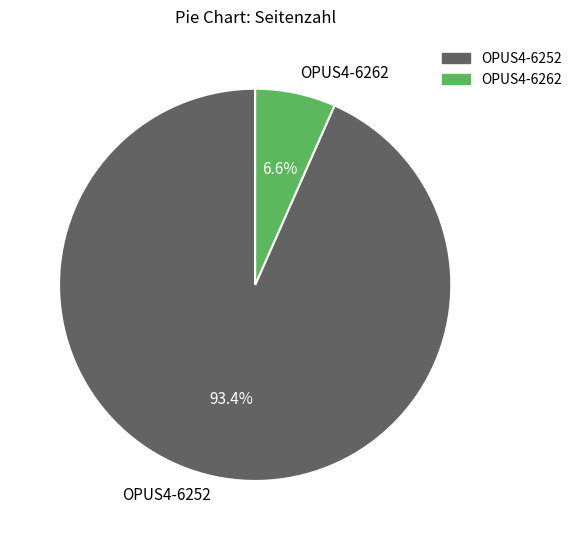

Between OPUS4-6252 and OPUS4-6262, which is larger?

OPUS4-6252